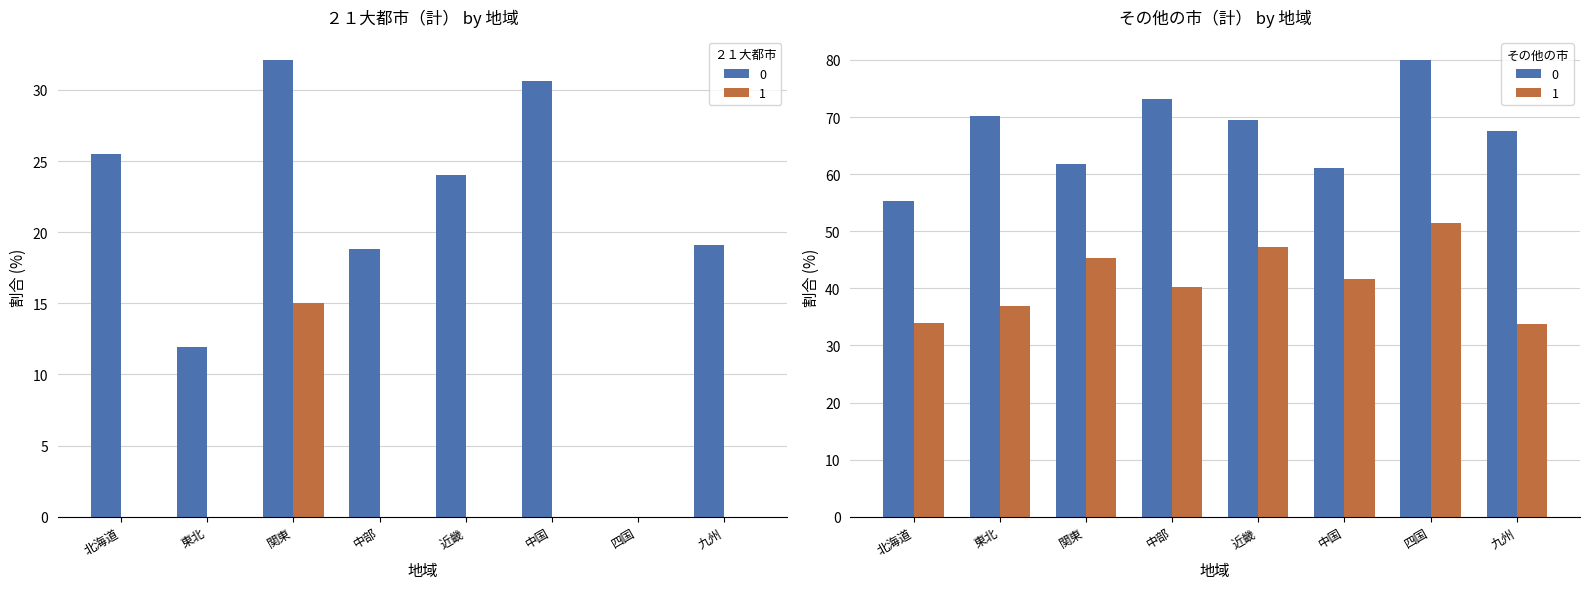

How many bars are there in each group?

2